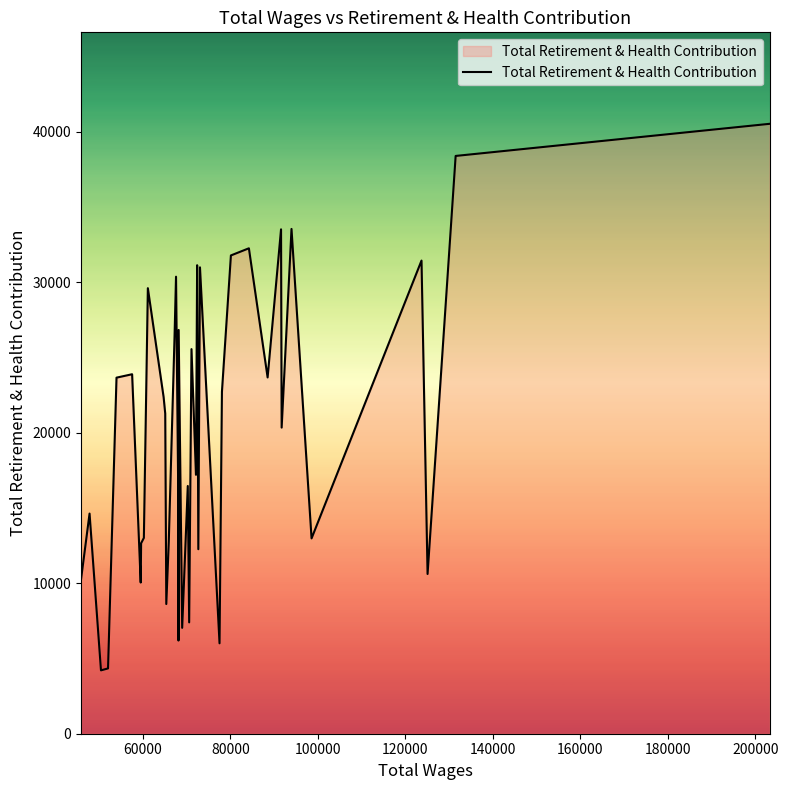

What is the difference between the maximum and minimum values?

36330